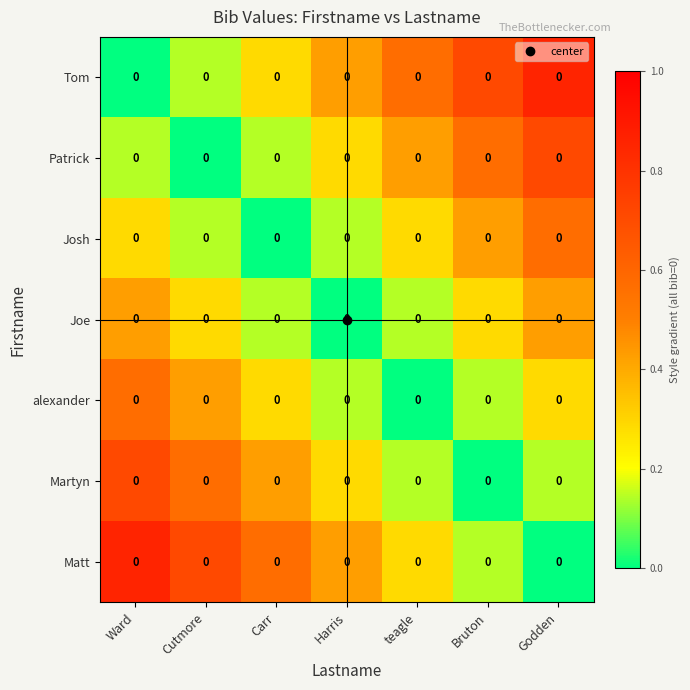

At which category is the sum across all series the highest?

Ward